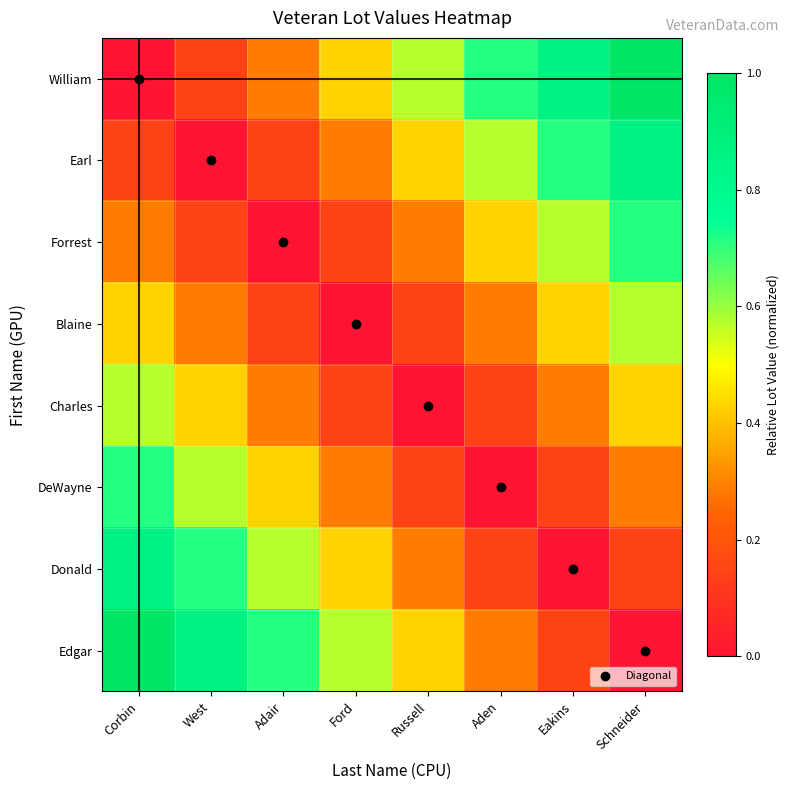

List the series in order of their peak value, highest first.

William, Edgar, Earl, Donald, Forrest, DeWayne, Blaine, Charles